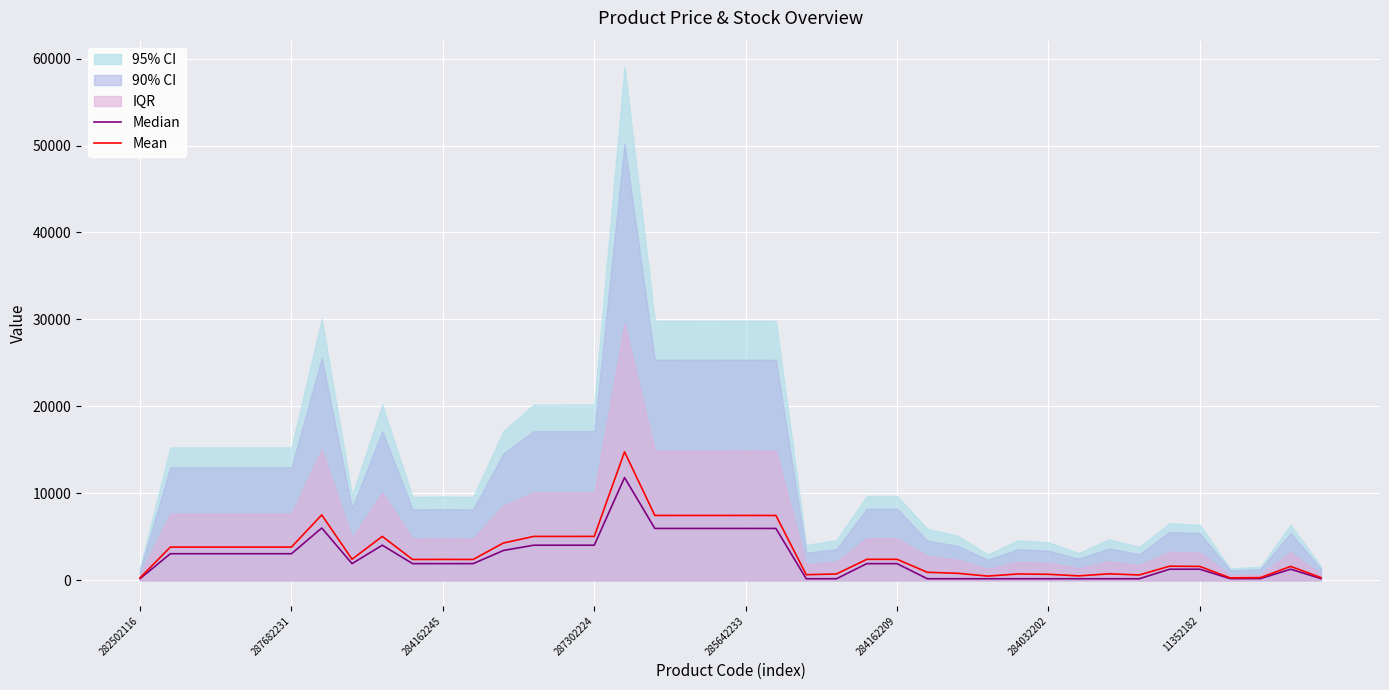

Which has a higher value, 27 or 23?

27